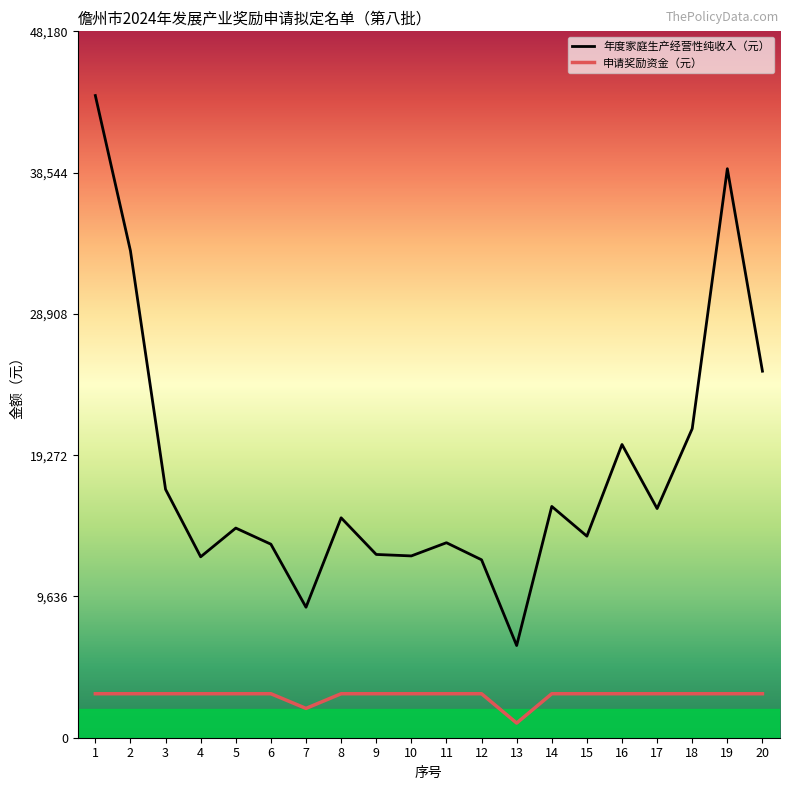

Rank the series by their average value, from highest to lowest.

年度家庭生产经营性纯收入（元）, 申请奖励资金（元）